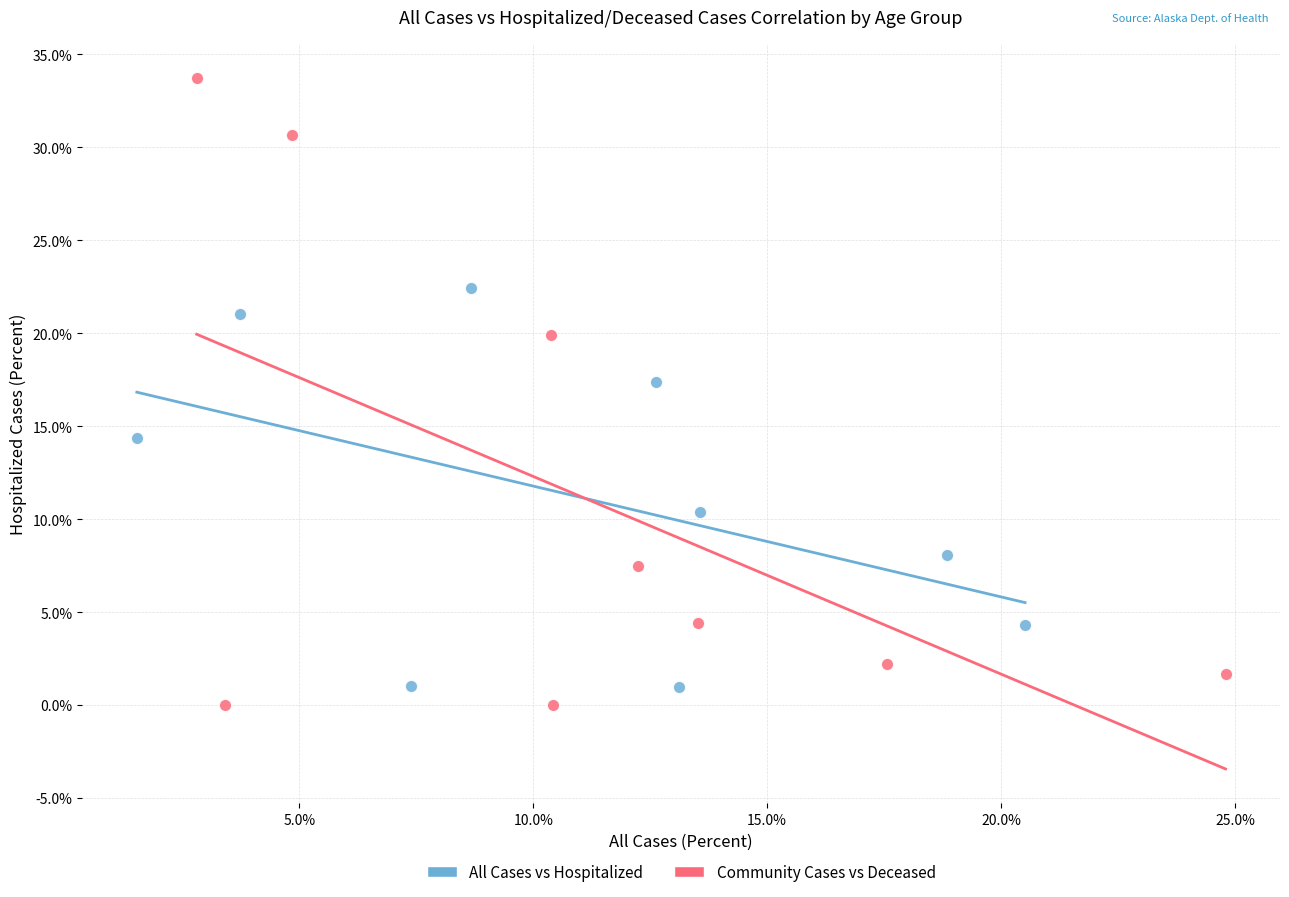

Which series contains the lowest Y value?

Community Cases vs Deceased